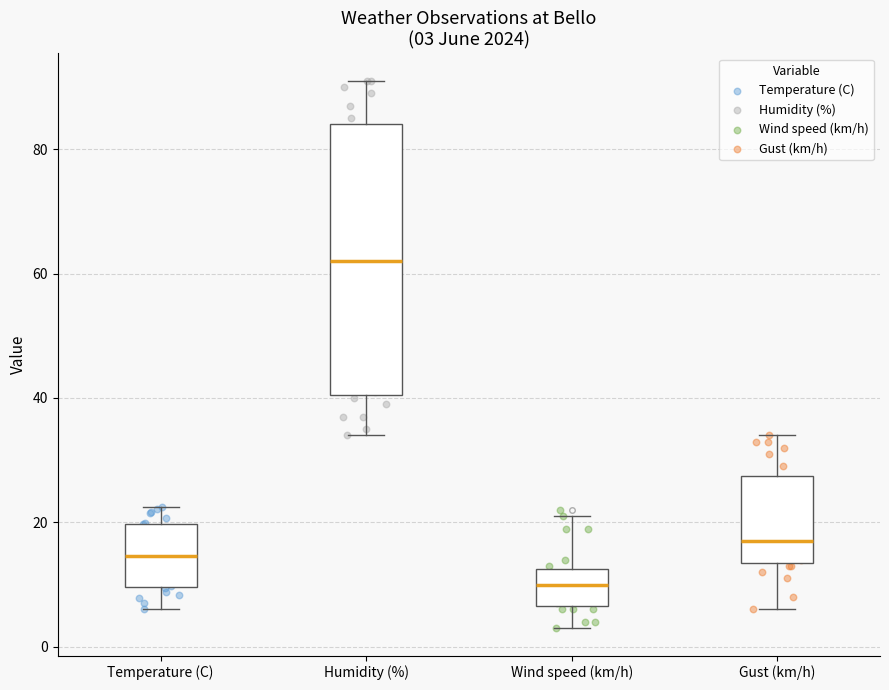

Comparing the boxes themselves (not the whiskers), which one is the tallest?

Humidity (%)